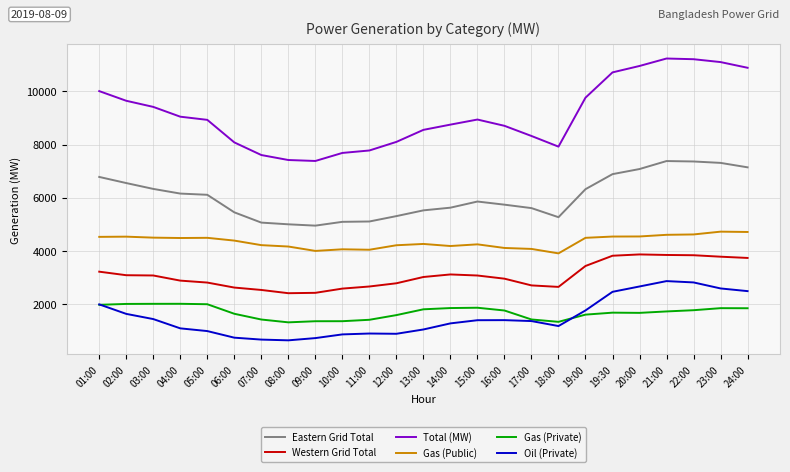

Which series has the largest total across all categories?

Total (MW)